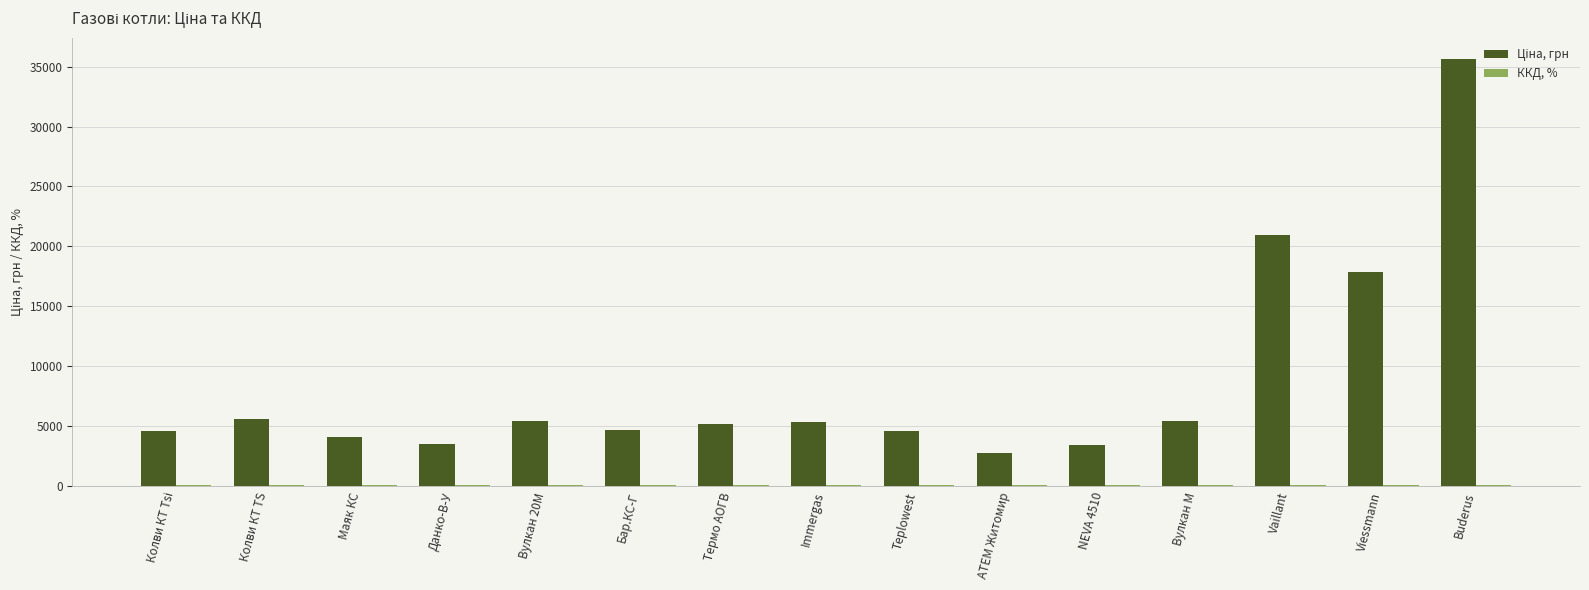

At which category is the sum across all series the highest?

Buderus